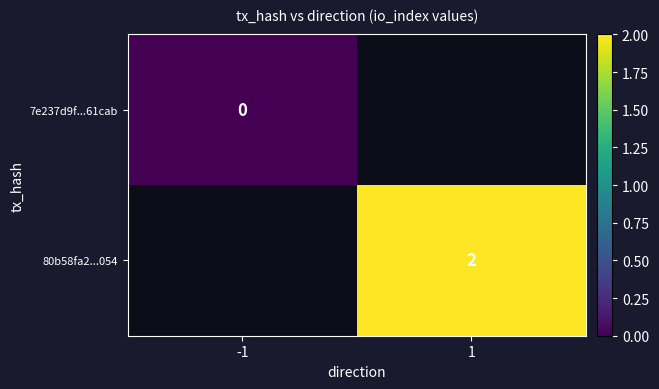

True or false: 80b58fa2...054 has a value of 2 at 1.

True